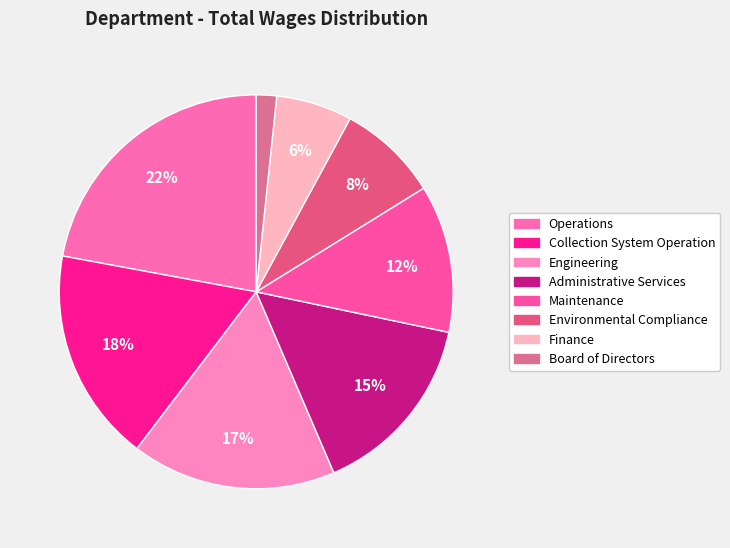

Is it true that Operations is 34% of the pie?

False